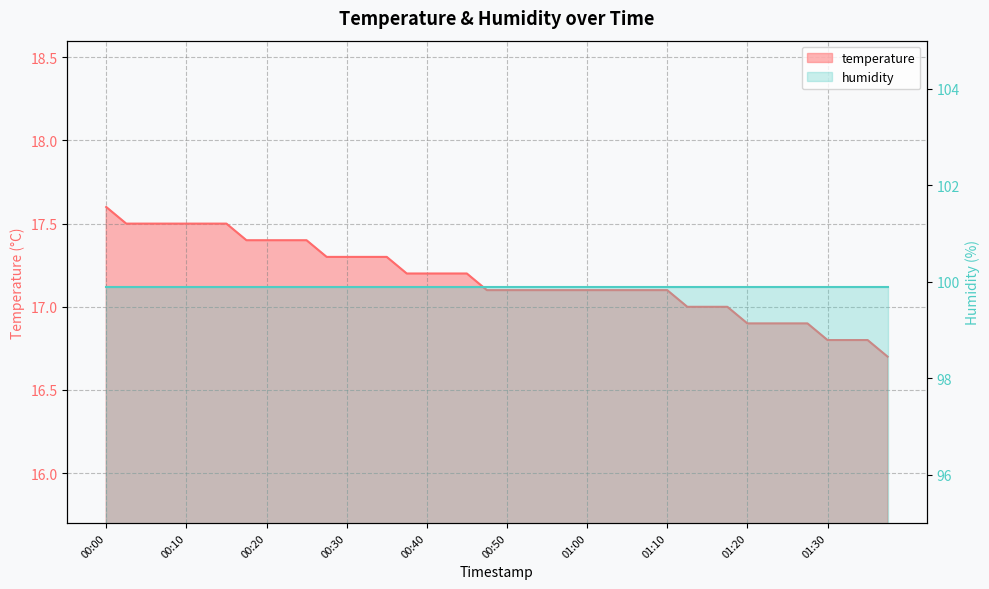

What is the sum of all values?

686.9